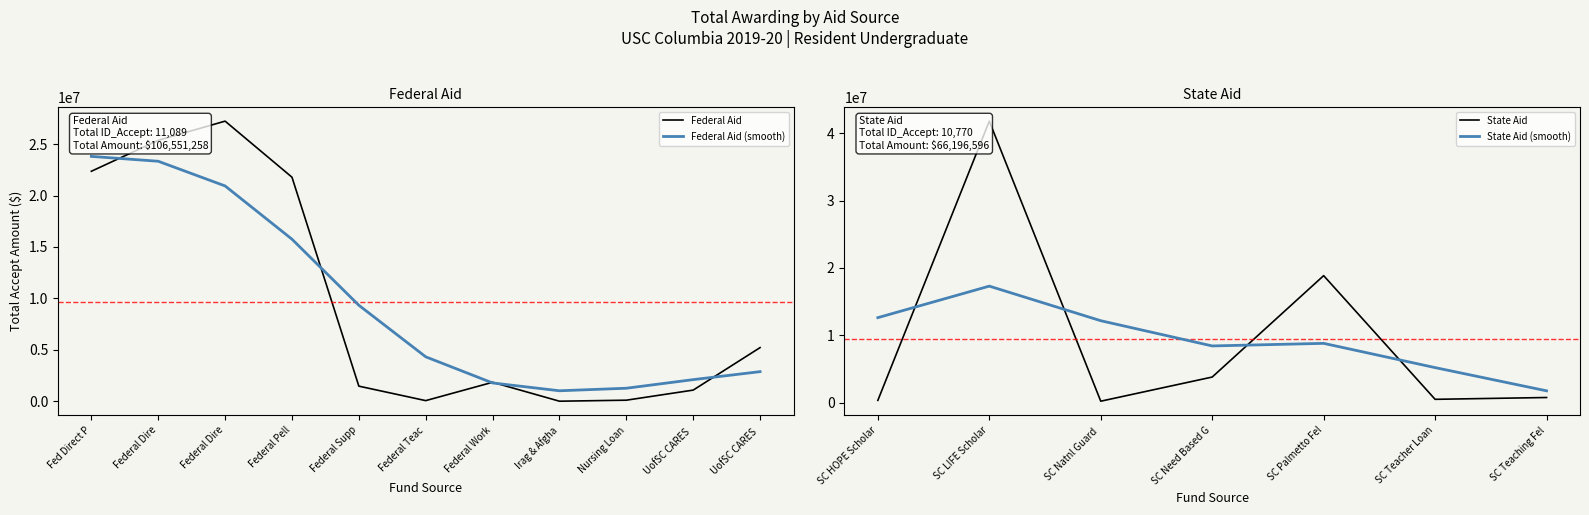

True or false: State Aid (smooth) has a value of 8627440.1 at SC Teacher Loan.

False